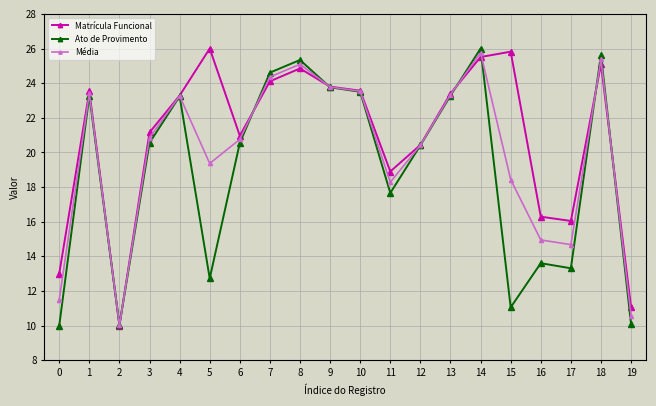

What is the smallest value displayed?

10.0